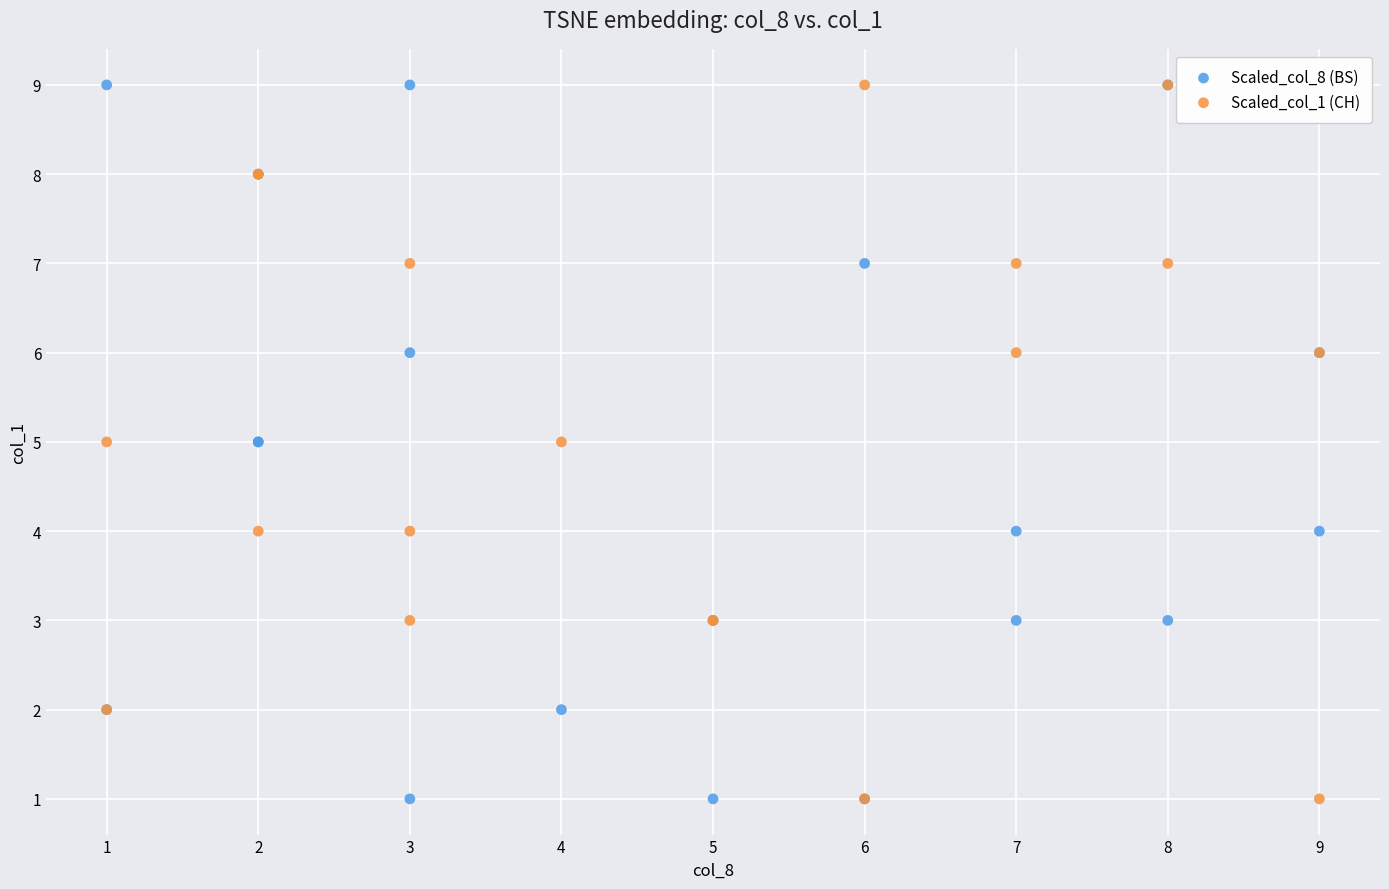

What are all the series names shown in the legend?

Scaled_col_8 (BS), Scaled_col_1 (CH)